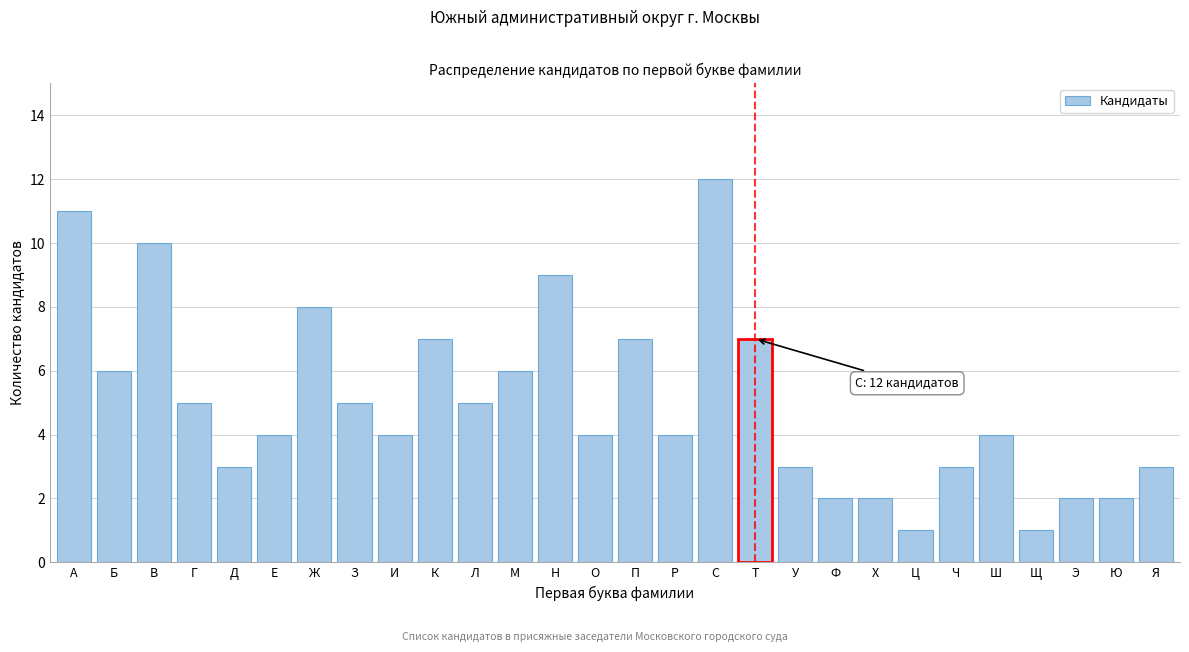

Reading right to left, list all the values displayed in this chart.

Я=3	Ю=2	Э=2	Щ=1	Ш=4	Ч=3	Ц=1	Х=2	Ф=2	У=3	Т=7	С=12	Р=4	П=7	О=4	Н=9	М=6	Л=5	К=7	И=4	З=5	Ж=8	Е=4	Д=3	Г=5	В=10	Б=6	А=11